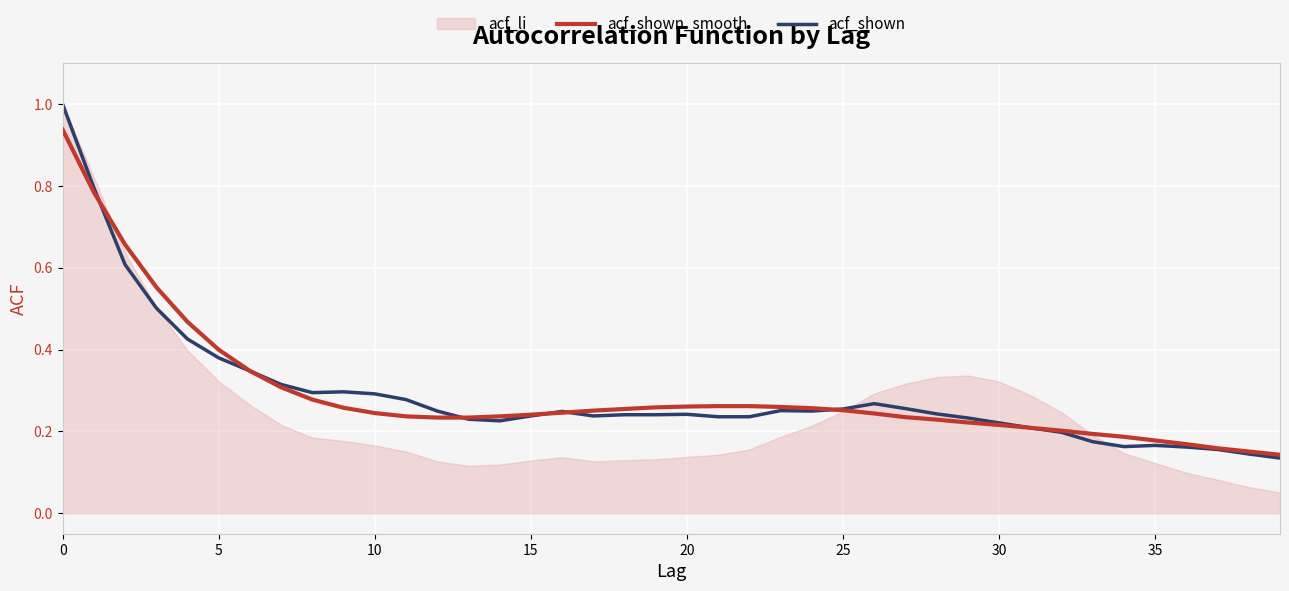

Which series has the widest spread of values?

acf_shown